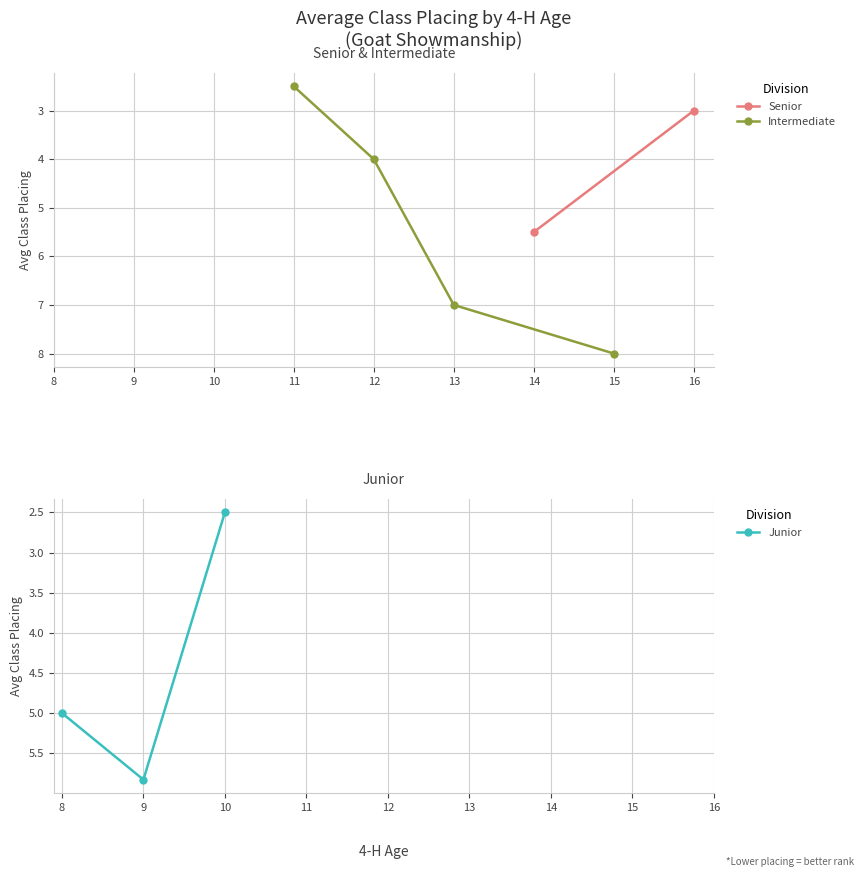

At which label is Intermediate closest to 5?

12